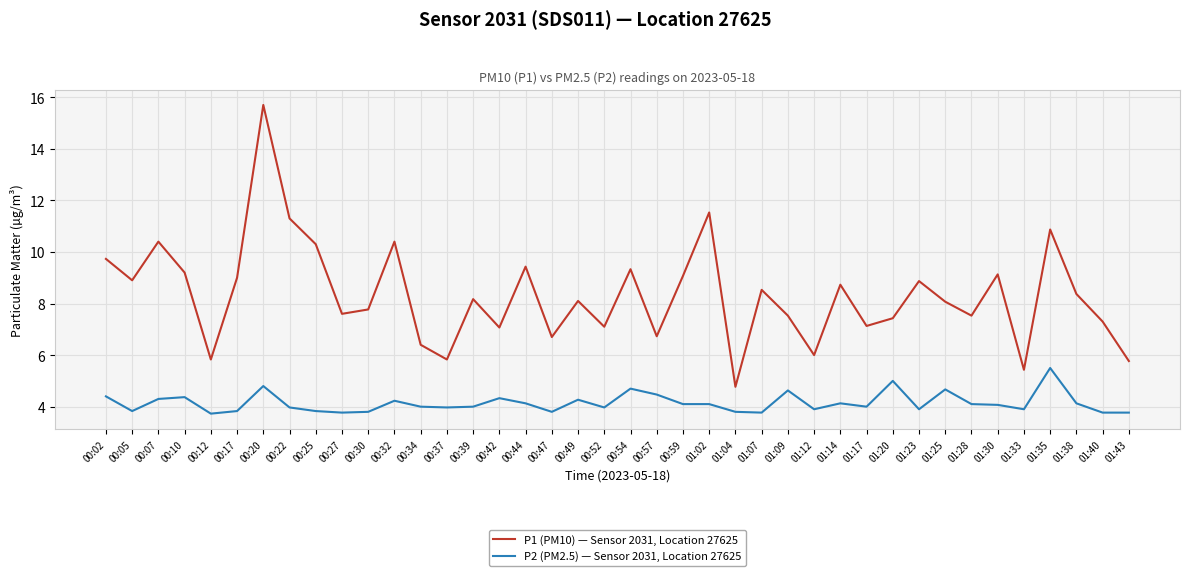

Where is the first local minimum for P1 (PM10) — Sensor 2031, Location 27625?

00:05